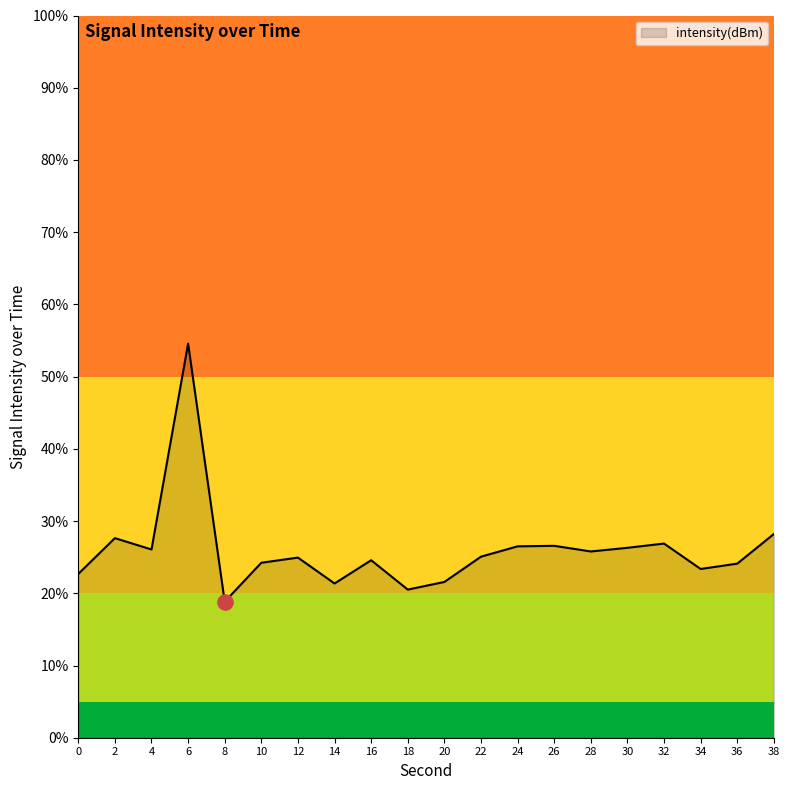

Between 2 and 4, which is larger?

2